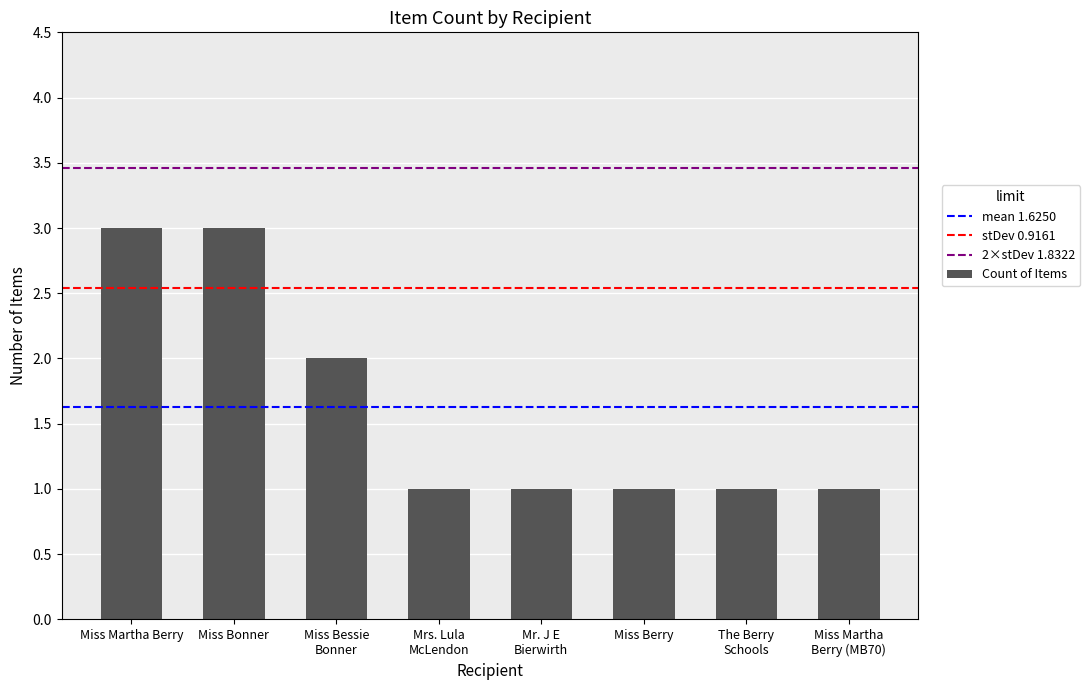

What is the label of the 8th bar from the right?

Miss Martha Berry